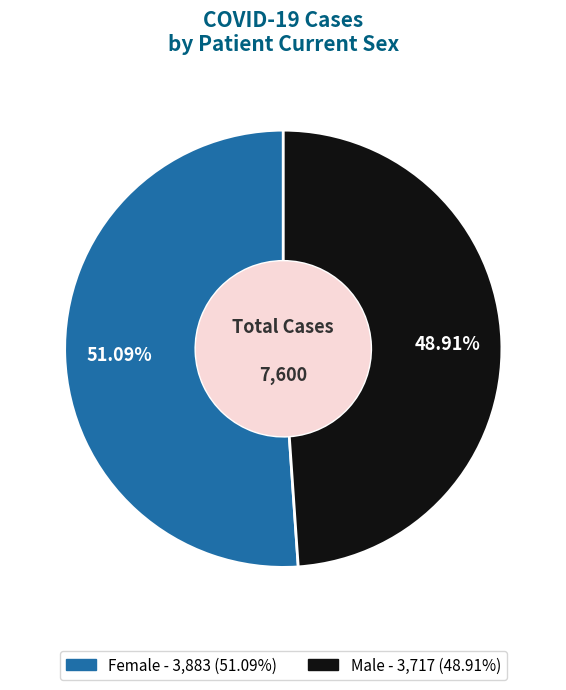

Which has a higher value, Female or Male?

Female